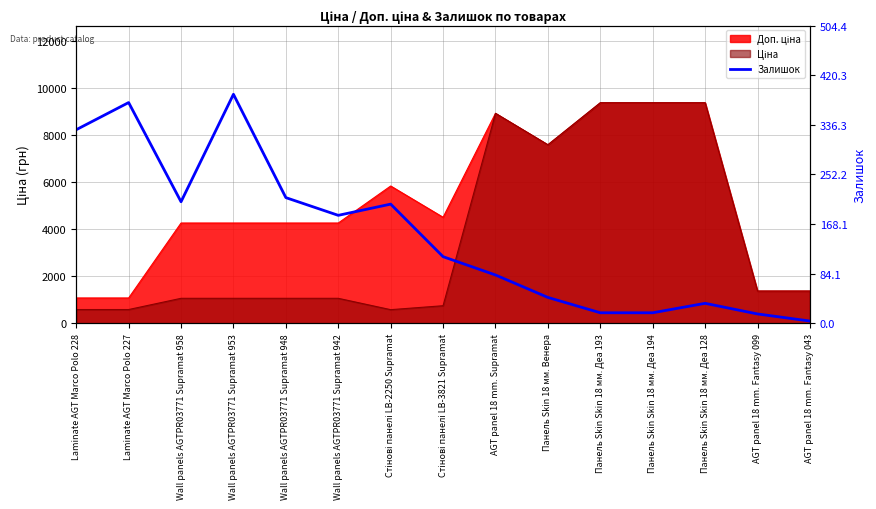

How many points are higher than both their immediate neighbors (excluding endpoints)?

4